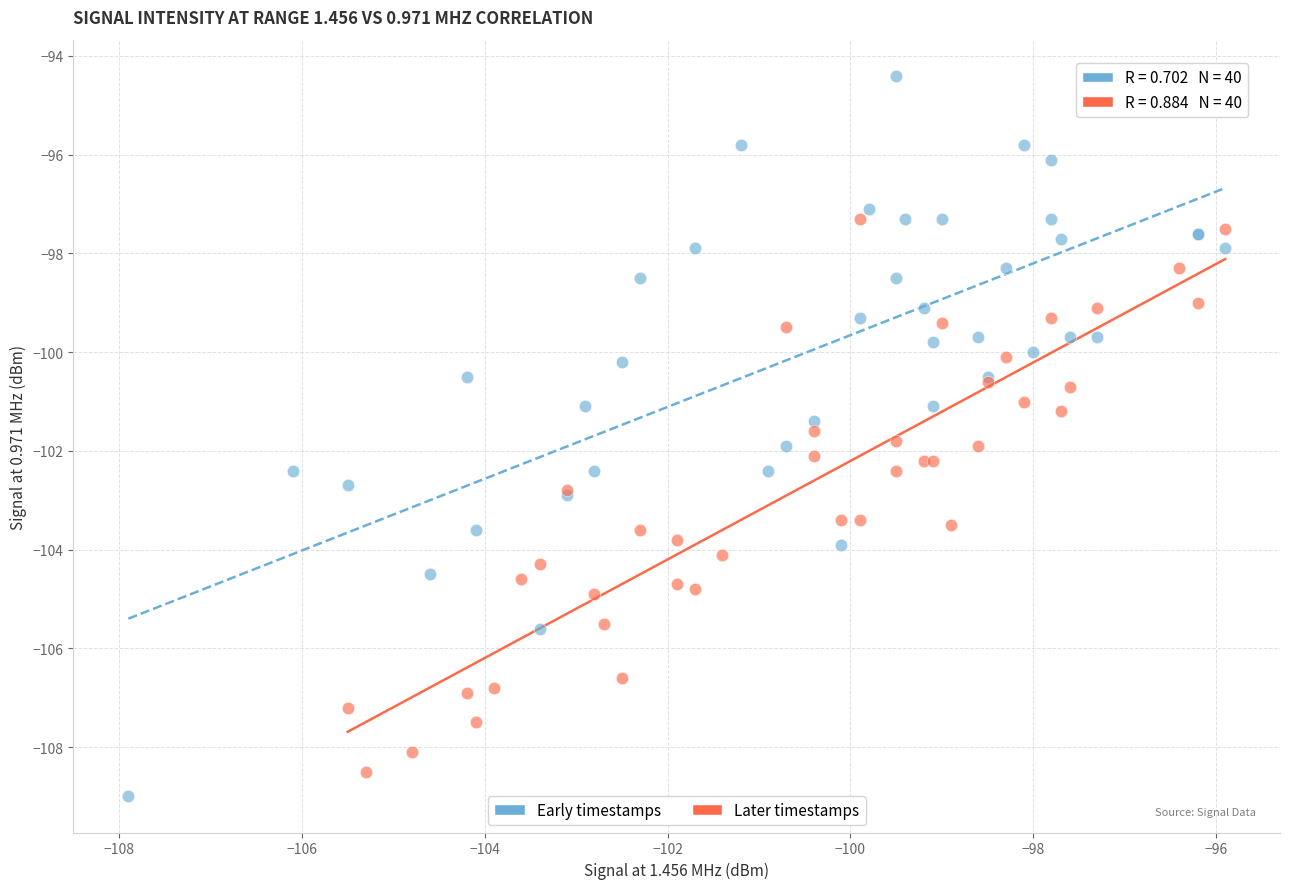

Which series reaches the maximum Y coordinate?

Early timestamps